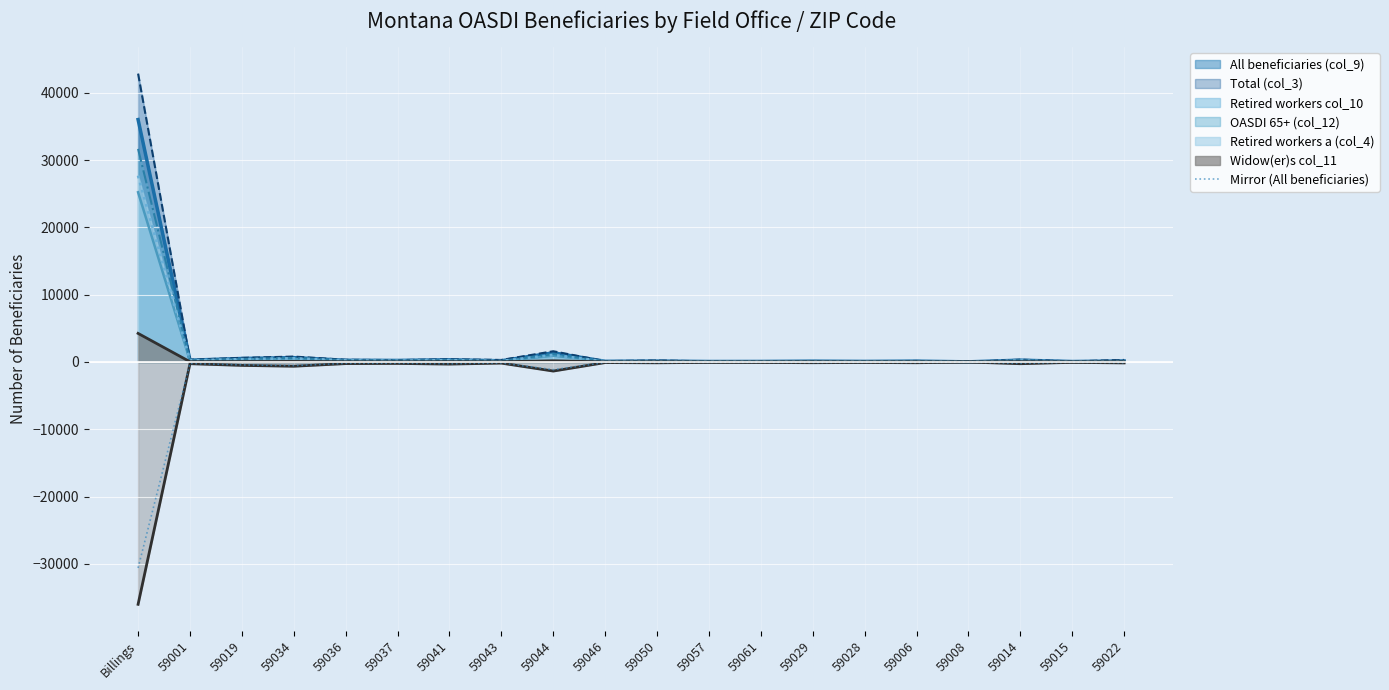

Between 59028 and 59029, which is larger?

59028